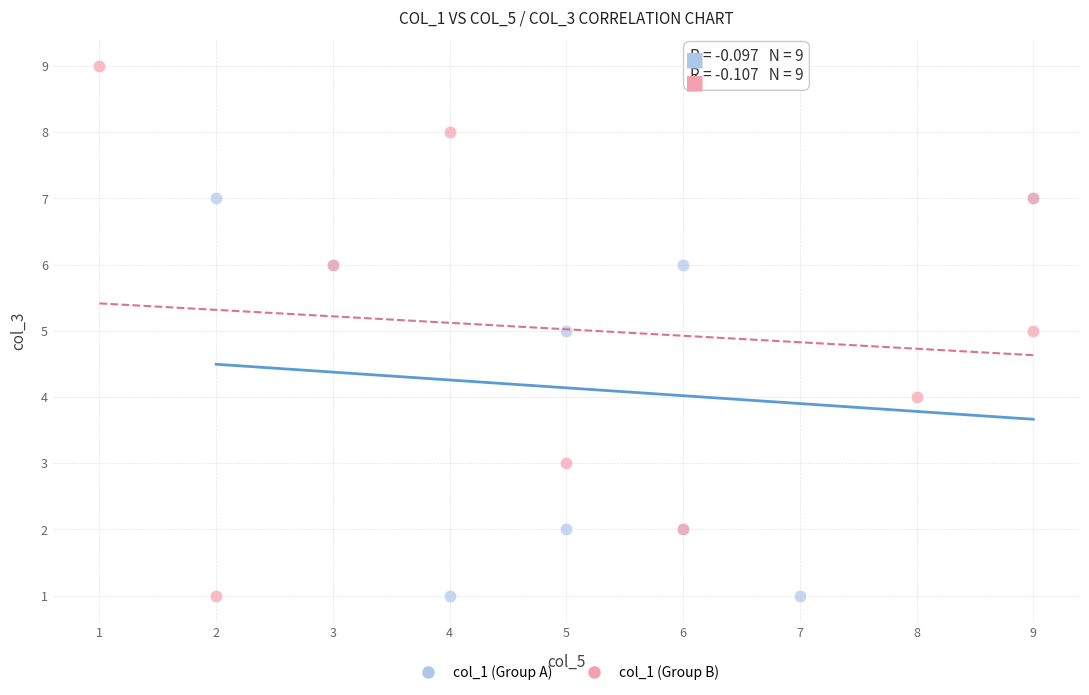

Which series has the widest spread of Y values?

col_1 (Group B)